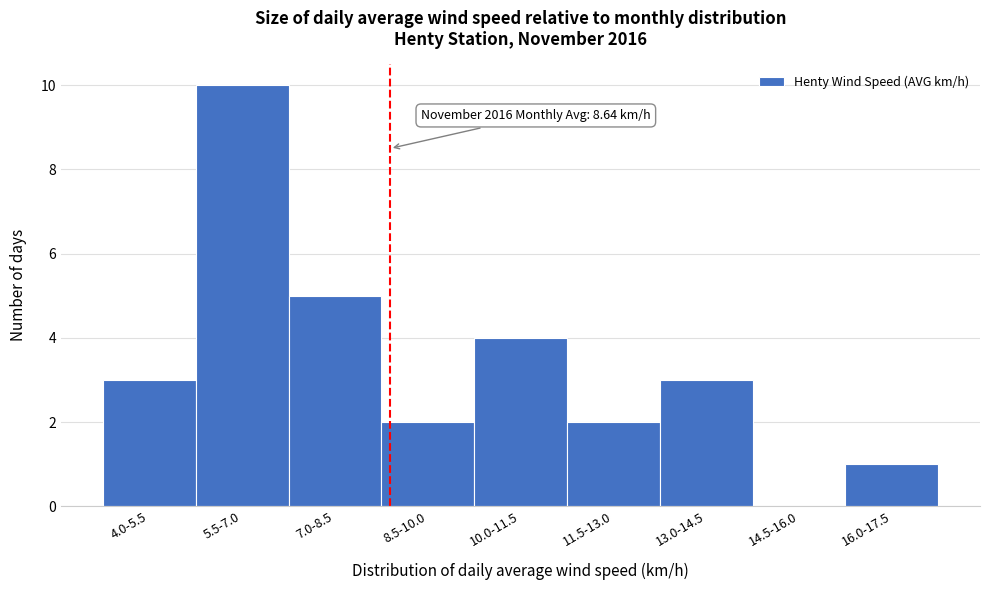

Reading left to right, list all the values displayed in this chart.

4.0-5.5=3	5.5-7.0=10	7.0-8.5=5	8.5-10.0=2	10.0-11.5=4	11.5-13.0=2	13.0-14.5=3	14.5-16.0=0	16.0-17.5=1